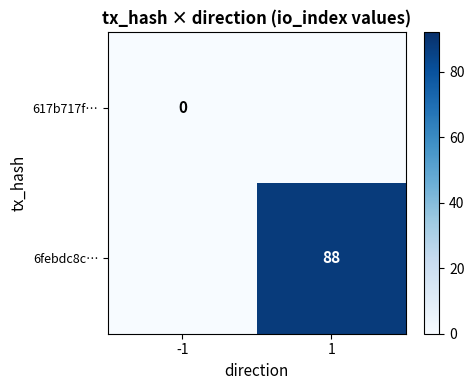

Is the value of 6febdc8c… at 1 greater than the value of 617b717f… at -1?

Yes